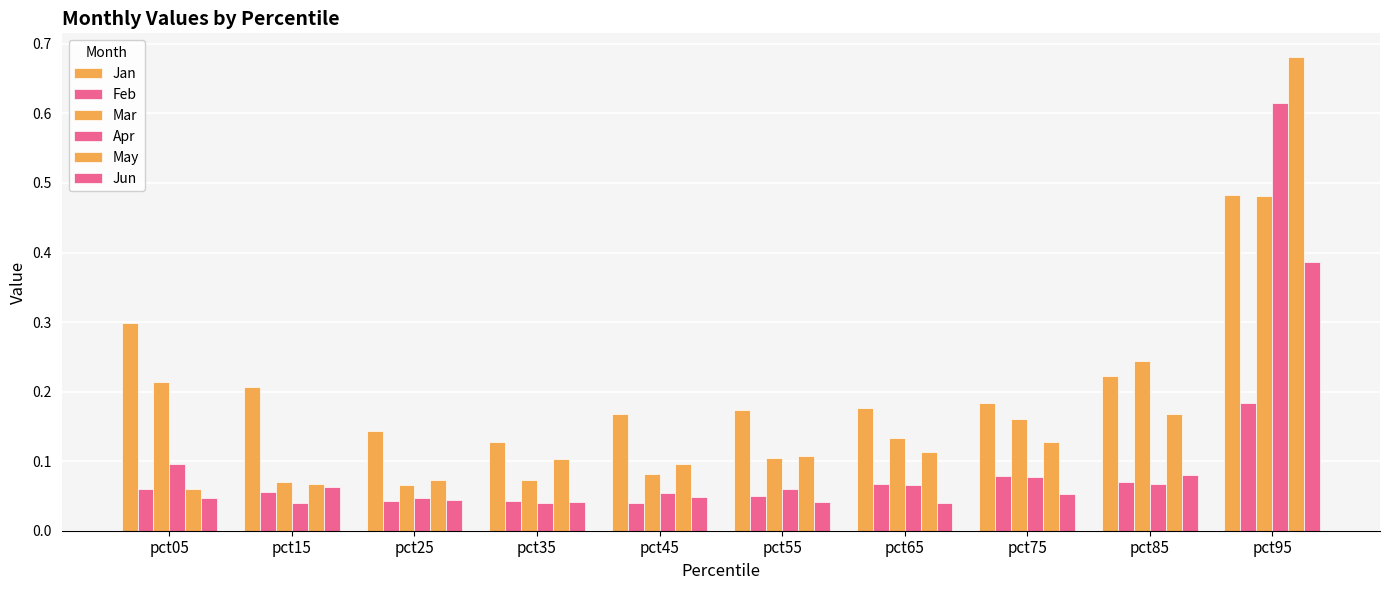

The Apr series shows 0.1 at pct85. True or false?

True